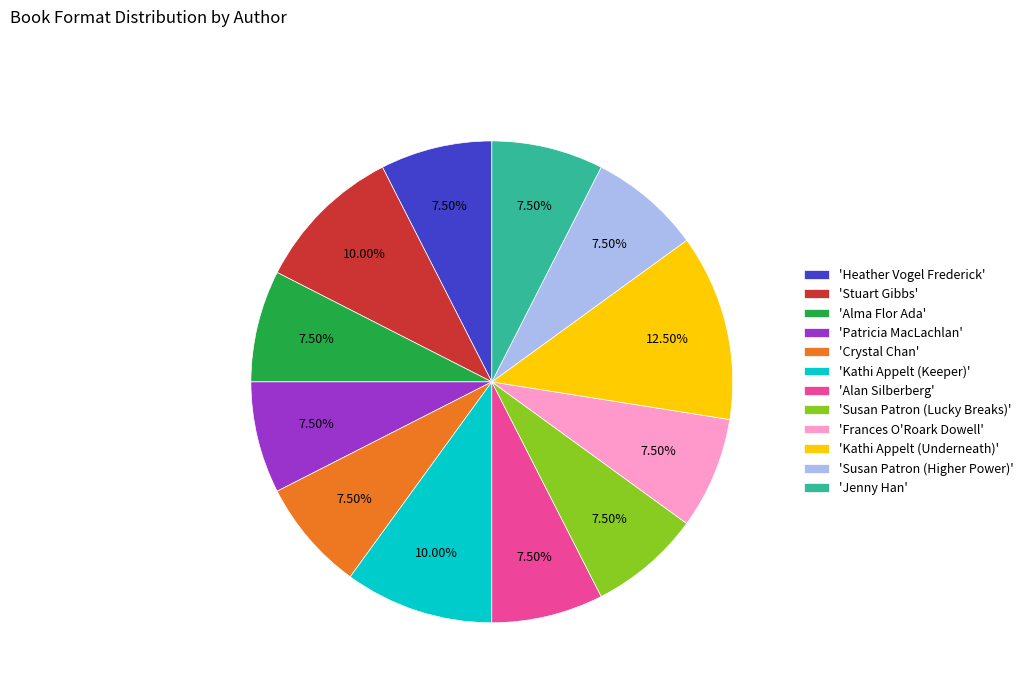

Is there any slice that represents more than half of the pie?

No